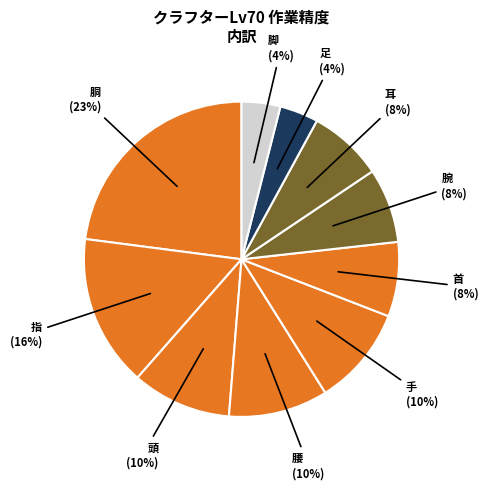

How many segments does this pie chart have?

10